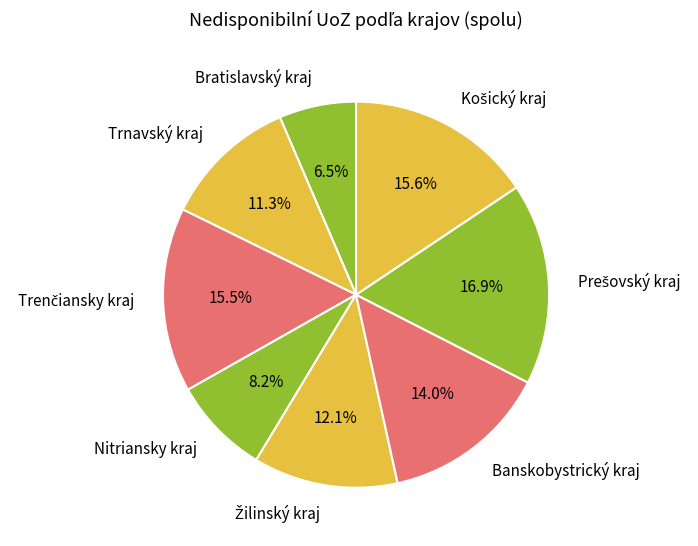

What percentage is NOT represented by Nitriansky kraj?

91.8%